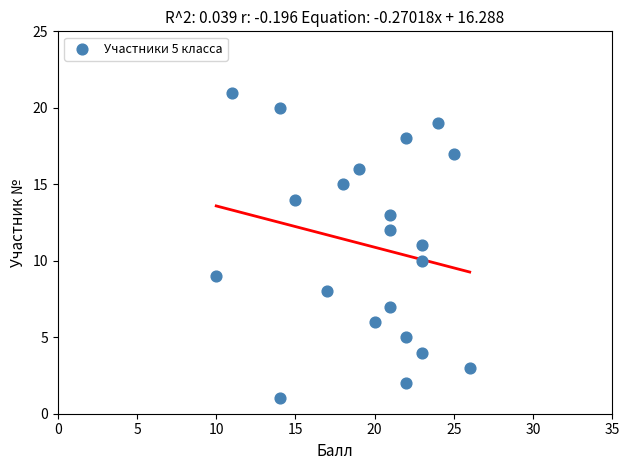

What is the range of X values (max minus min)?

16